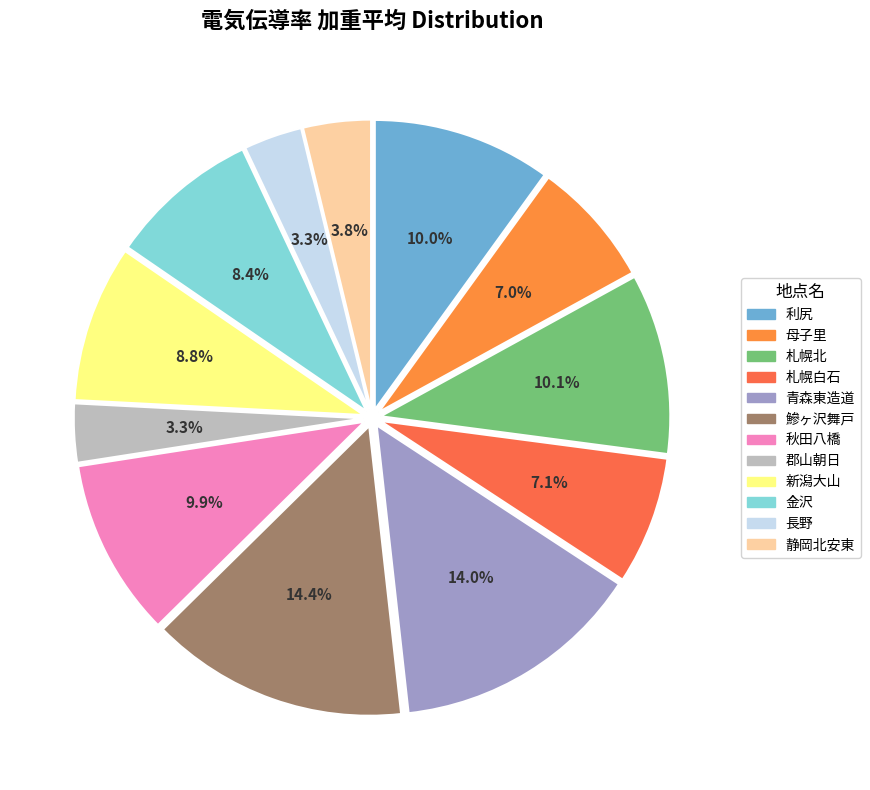

Rank the categories by value from highest to lowest.

鰺ヶ沢舞戸, 青森東造道, 札幌北, 利尻, 秋田八橋, 新潟大山, 金沢, 札幌白石, 母子里, 静岡北安東, 郡山朝日, 長野